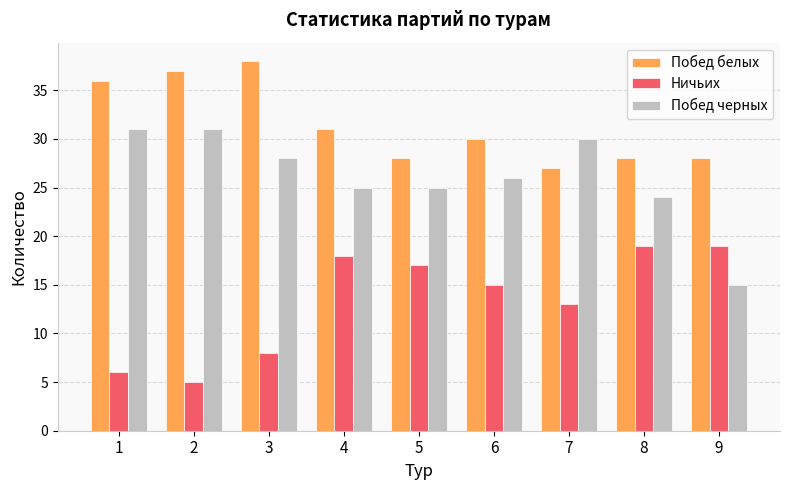

Reading left to right, what are all the values shown in this chart?

Побед белых: 36	37	38	31	28	30	27	28	28
Ничьих: 6	5	8	18	17	15	13	19	19
Побед черных: 31	31	28	25	25	26	30	24	15